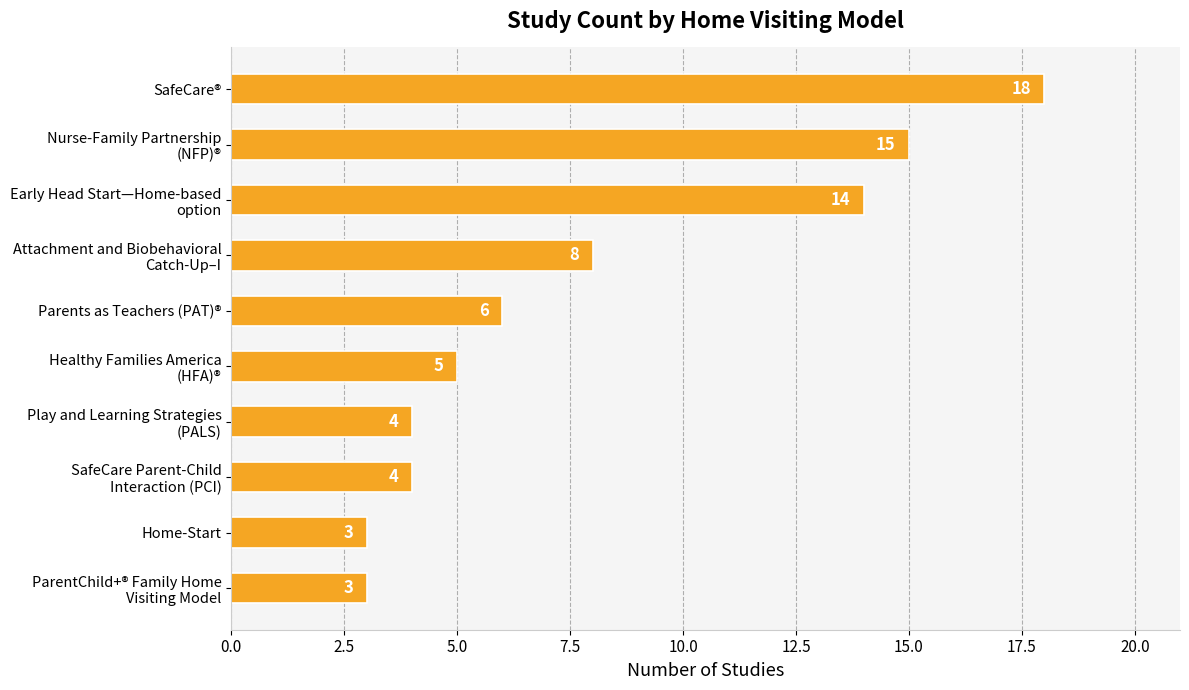

What is the label of the 5th bar from the top?

Parents as Teachers (PAT)®